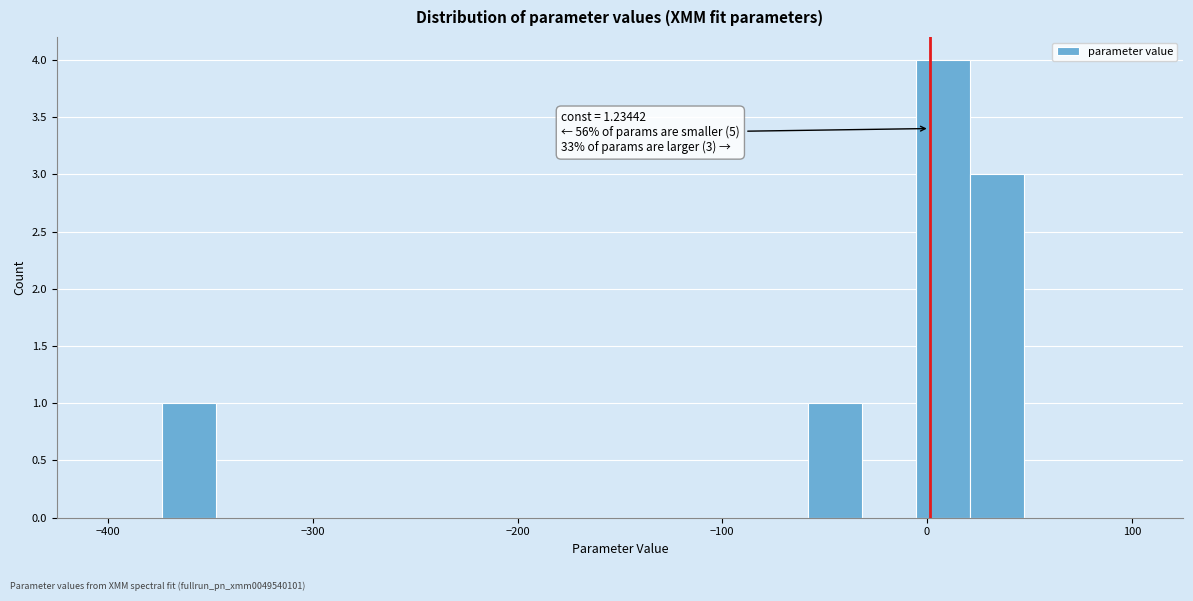

Read against the x-axis, roughly where is the centre of the tallest bar?

10